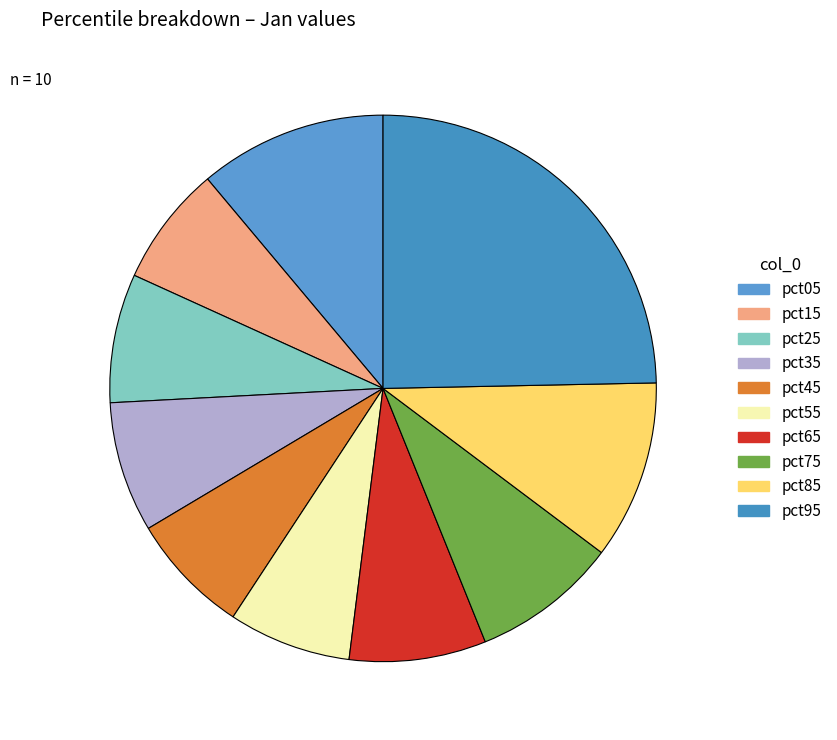

What is the total percentage of pct45 and pct65?

15.3%